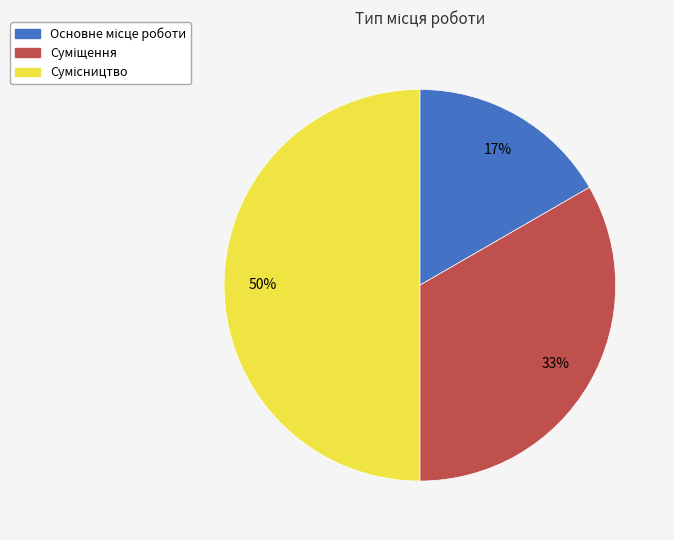

Which slice is the largest?

Сумісництво